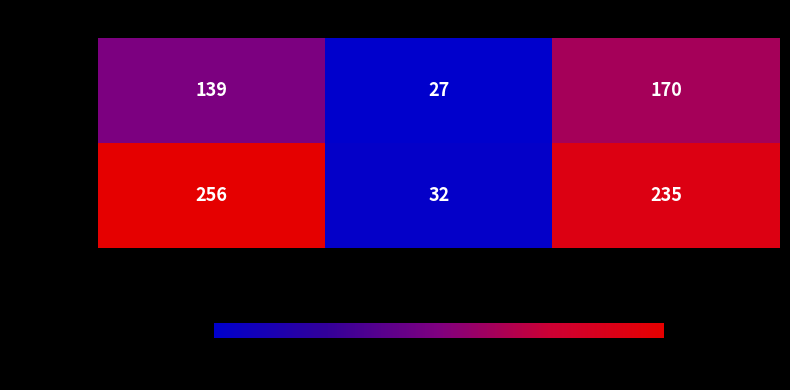

The KDA4 series shows 13 at Rozmer B [mm]. True or false?

False